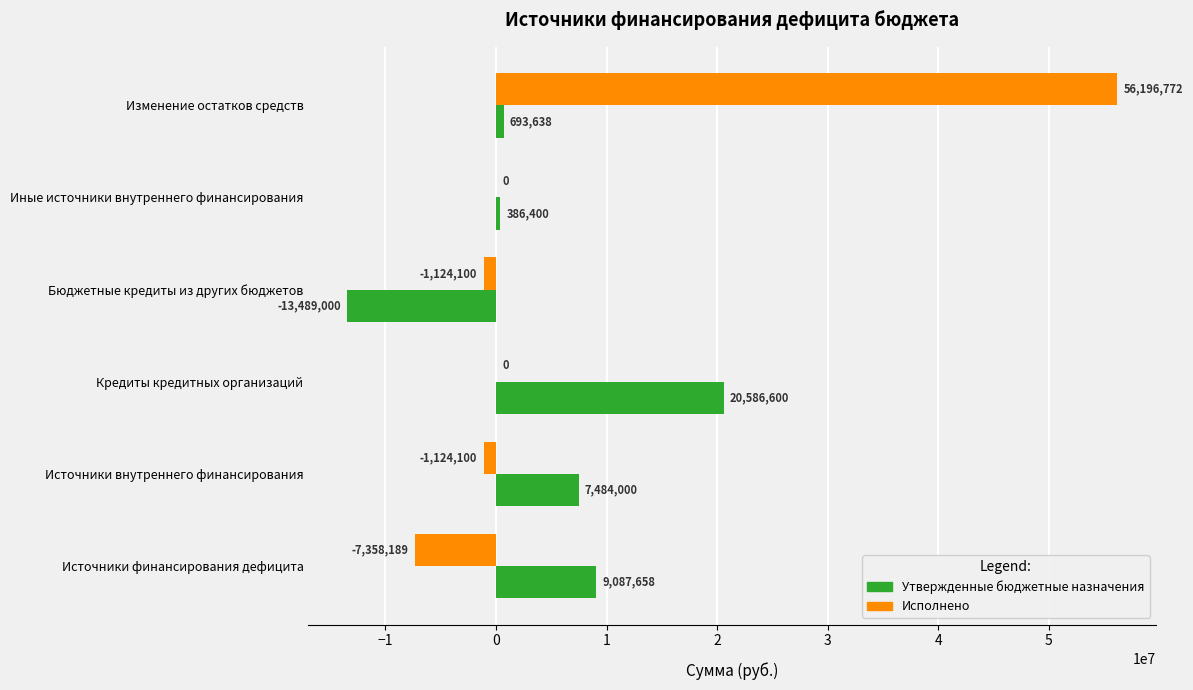

What value does the Утвержденные бюджетные назначения series have at Изменение остатков средств?

693638.0